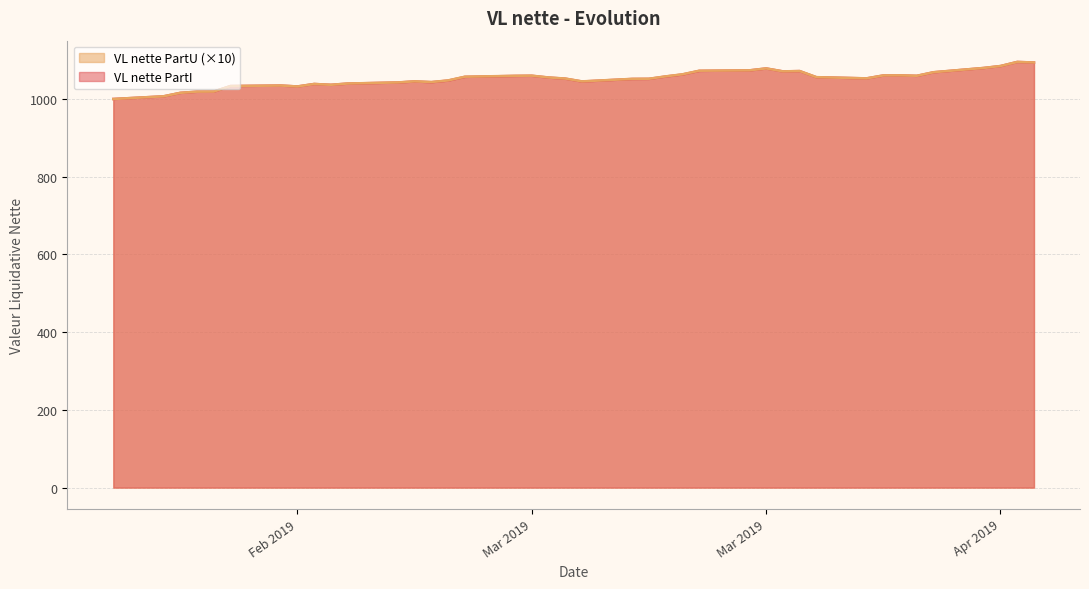

What are all the series names shown in the legend?

VL nette PartU (×10), VL nette PartI